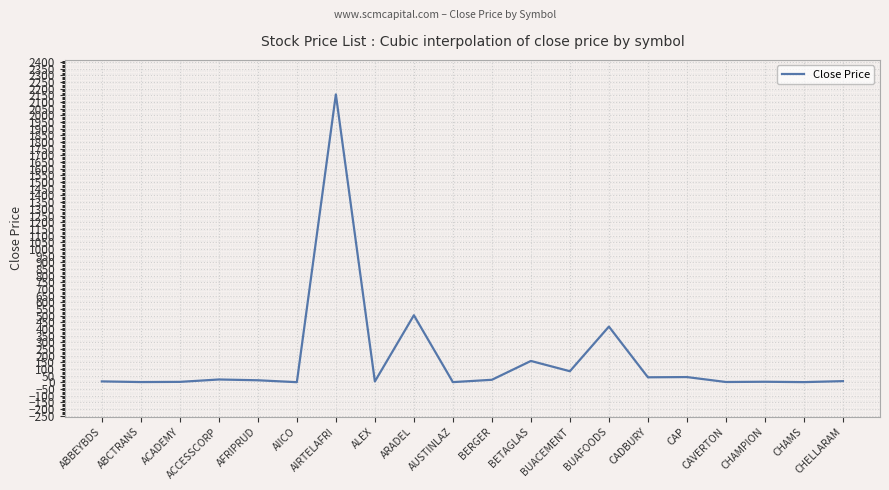

Is it true that the value at BETAGLAS is 160.7?

True